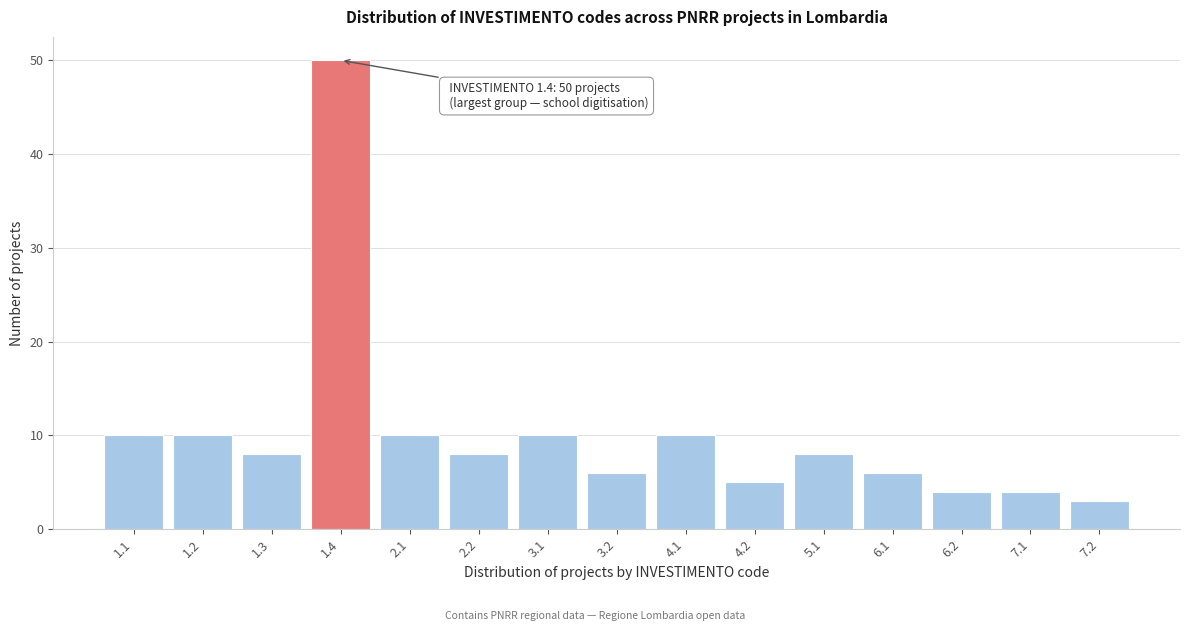

Reading right to left, what are all the values shown in this chart?

3	4	4	6	8	5	10	6	10	8	10	50	8	10	10